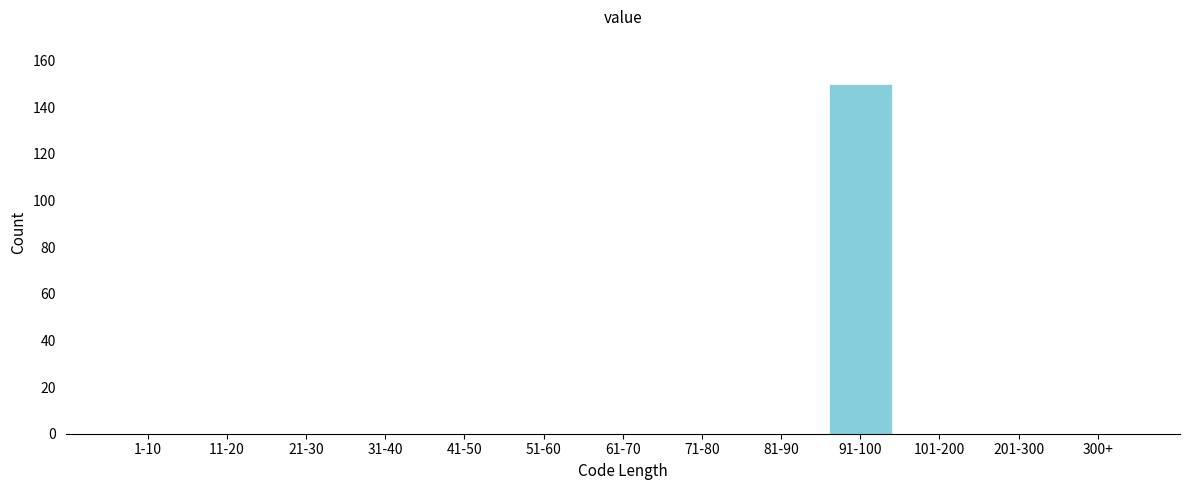

Reading left to right, list all the values displayed in this chart.

1-10=0	11-20=0	21-30=0	31-40=0	41-50=0	51-60=0	61-70=0	71-80=0	81-90=0	91-100=150	101-200=0	201-300=0	300+=0